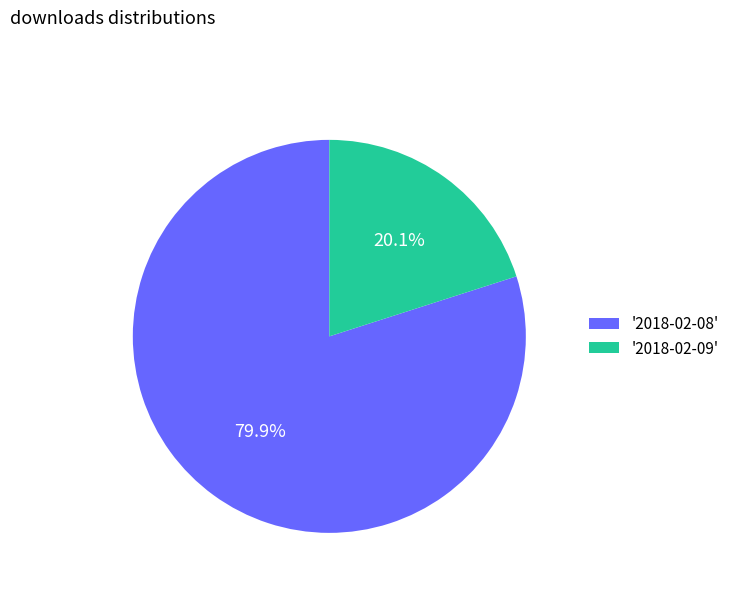

What portion of the pie excludes '2018-02-08'?

20.1%